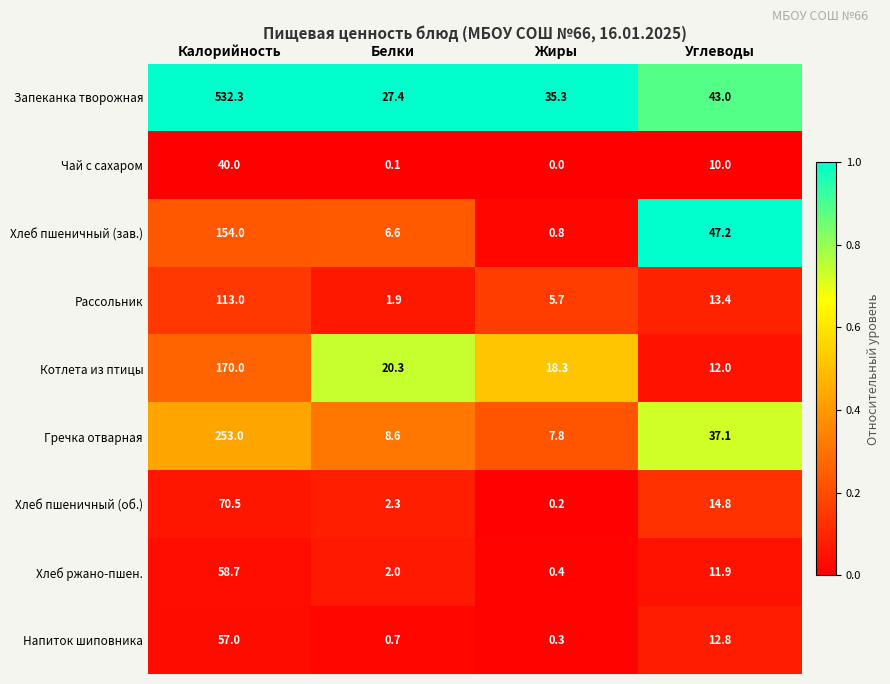

Rank the series at Белки from highest to lowest value.

Запеканка творожная, Котлета из птицы, Гречка отварная, Хлеб пшеничный (зав.), Хлеб пшеничный (об.), Хлеб ржано-пшен., Рассольник, Напиток шиповника, Чай с сахаром